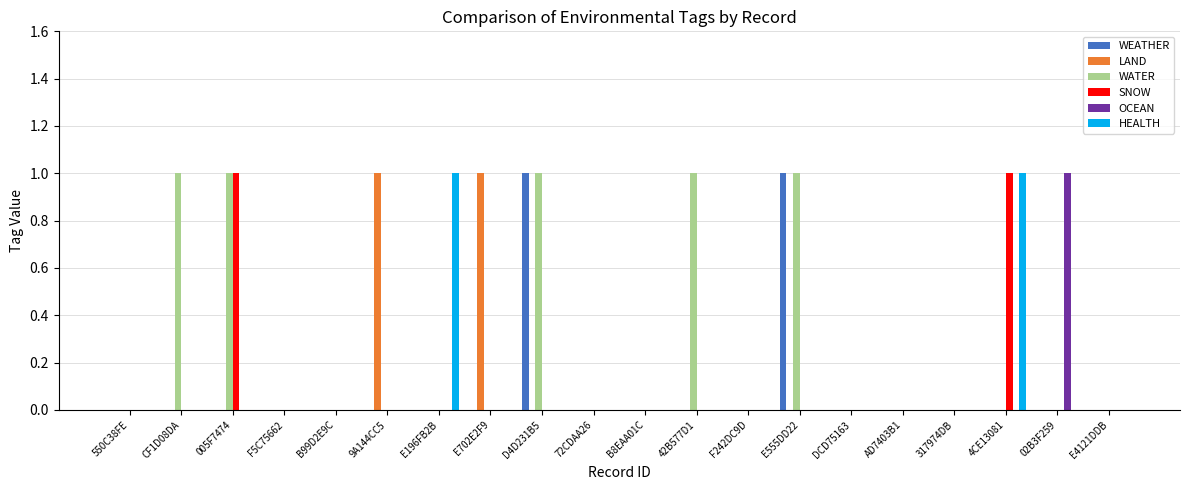

The LAND series shows 0 at 02B3F259. True or false?

True